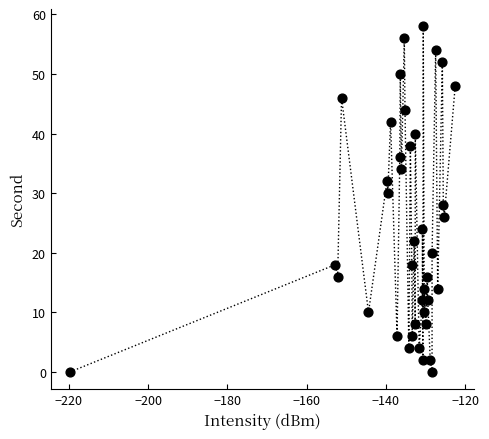

What is the range of Y values (max minus min)?

58